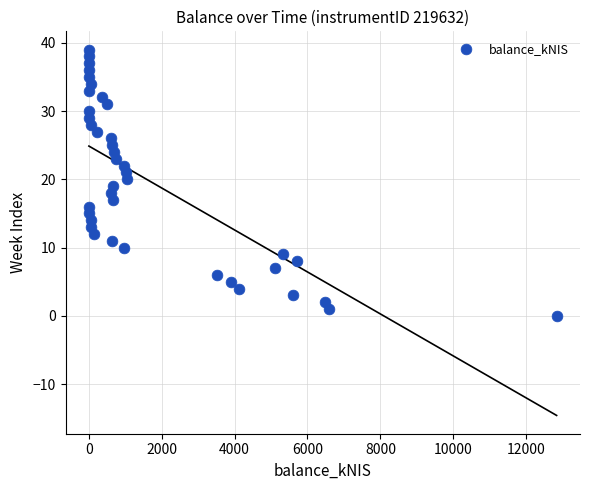

What is the range of Y values (max minus min)?

39